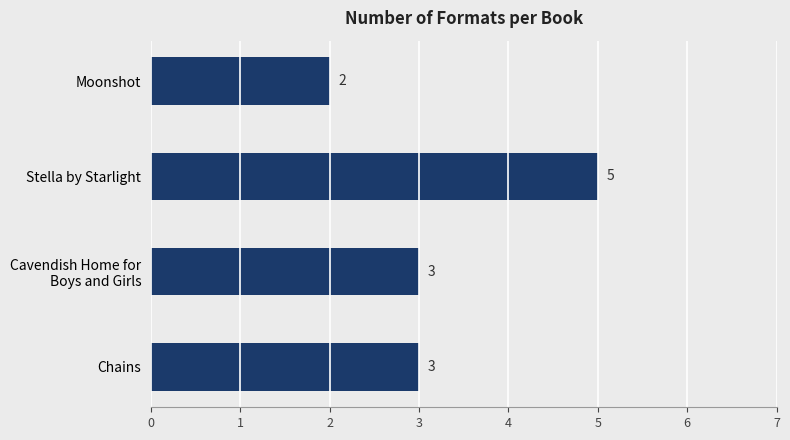

Reading top to bottom, extract all data points from this chart.

2	5	3	3